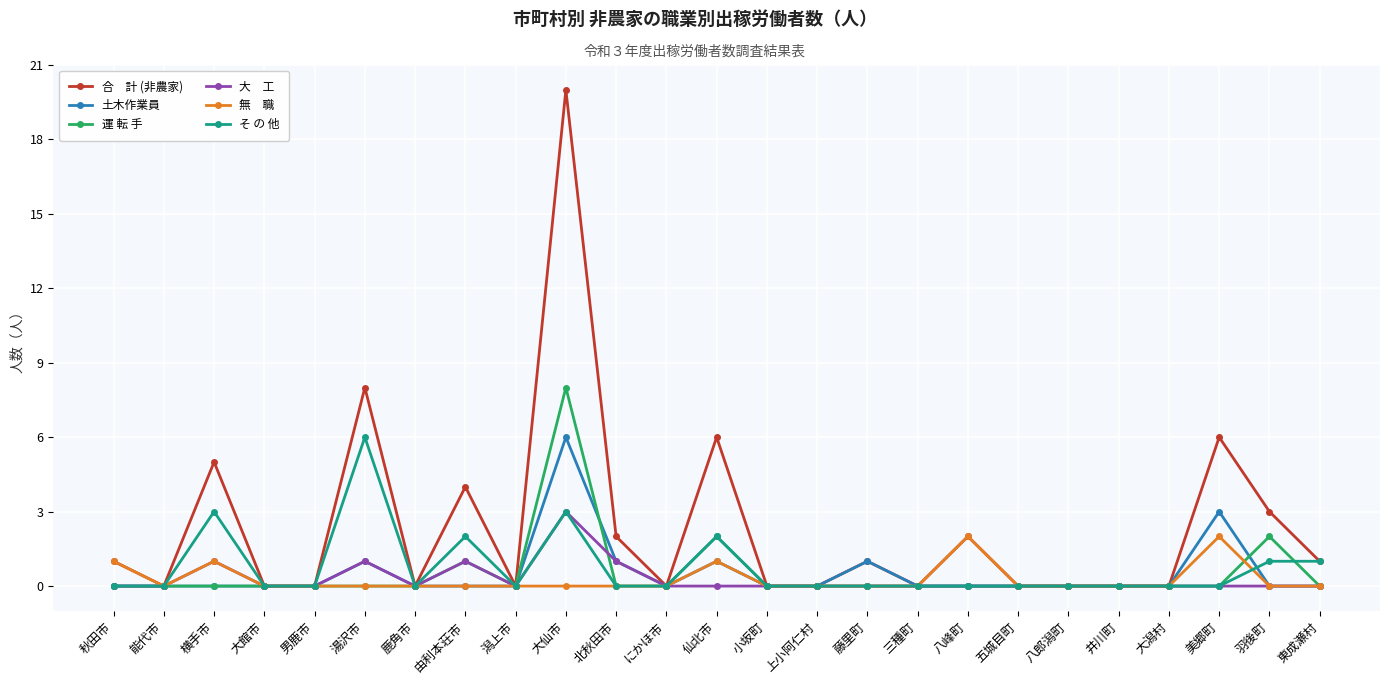

At which category is the sum across all series the highest?

大仙市